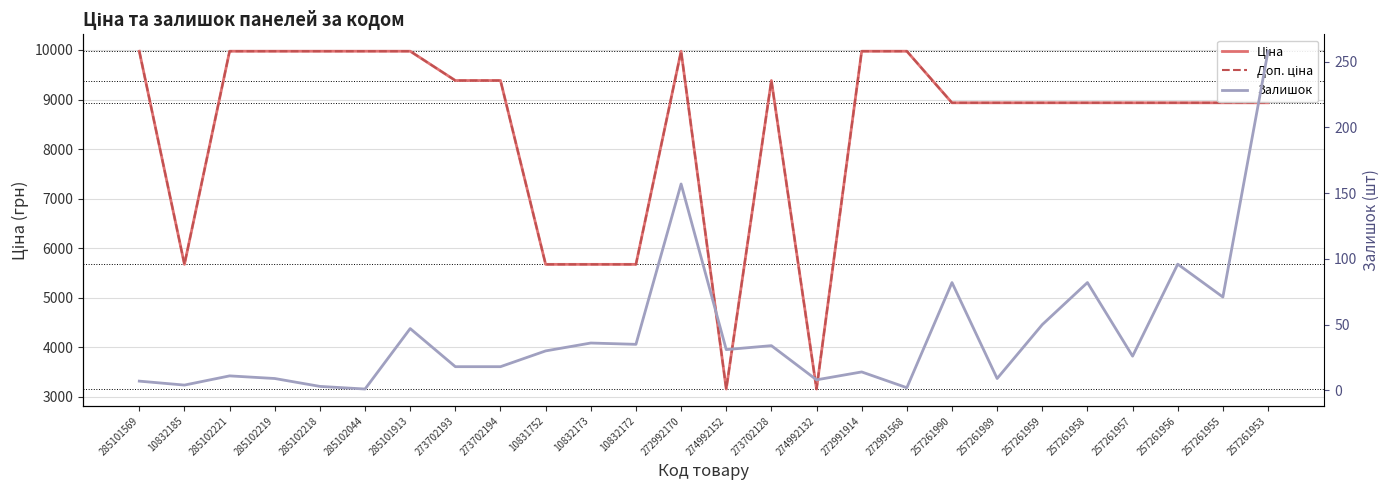

How many series are shown in this chart?

3